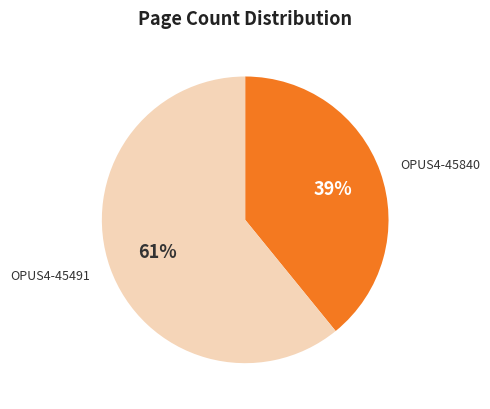

Does any single category account for the majority?

Yes